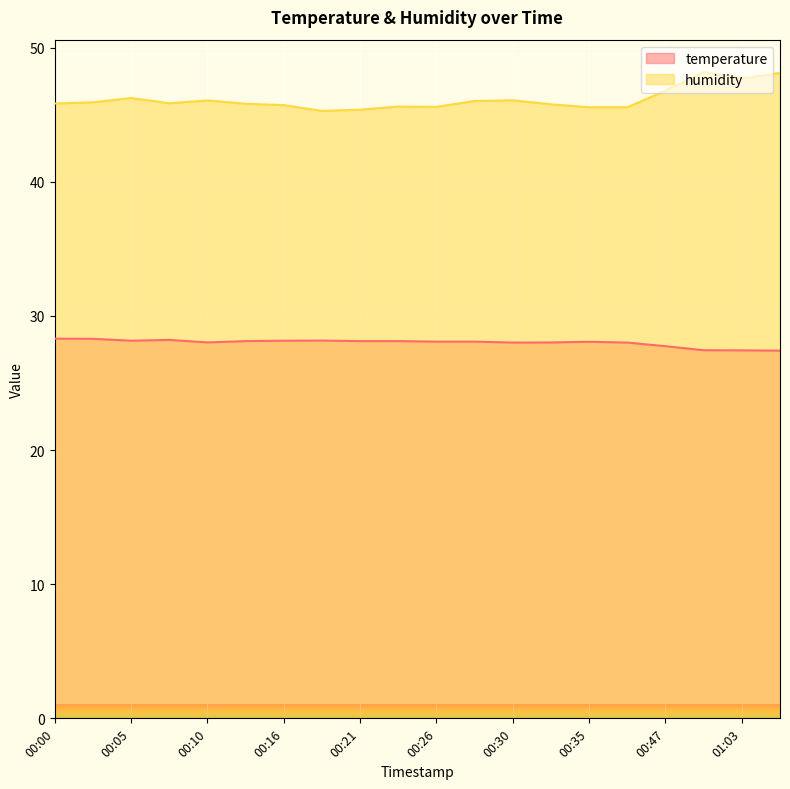

How many lines are shown in the chart?

2